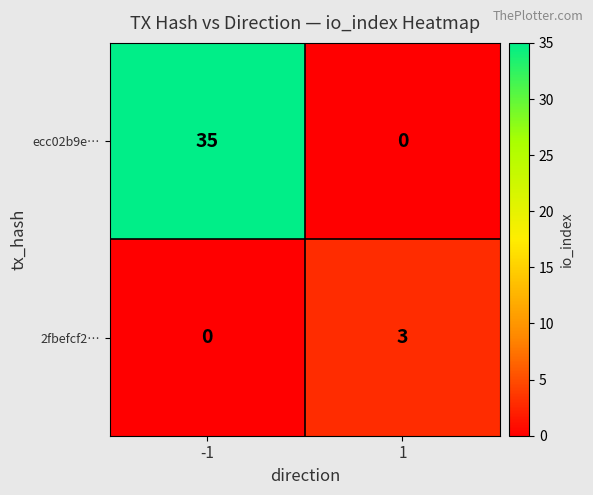

How many values in ecc02b9e… are above zero?

1